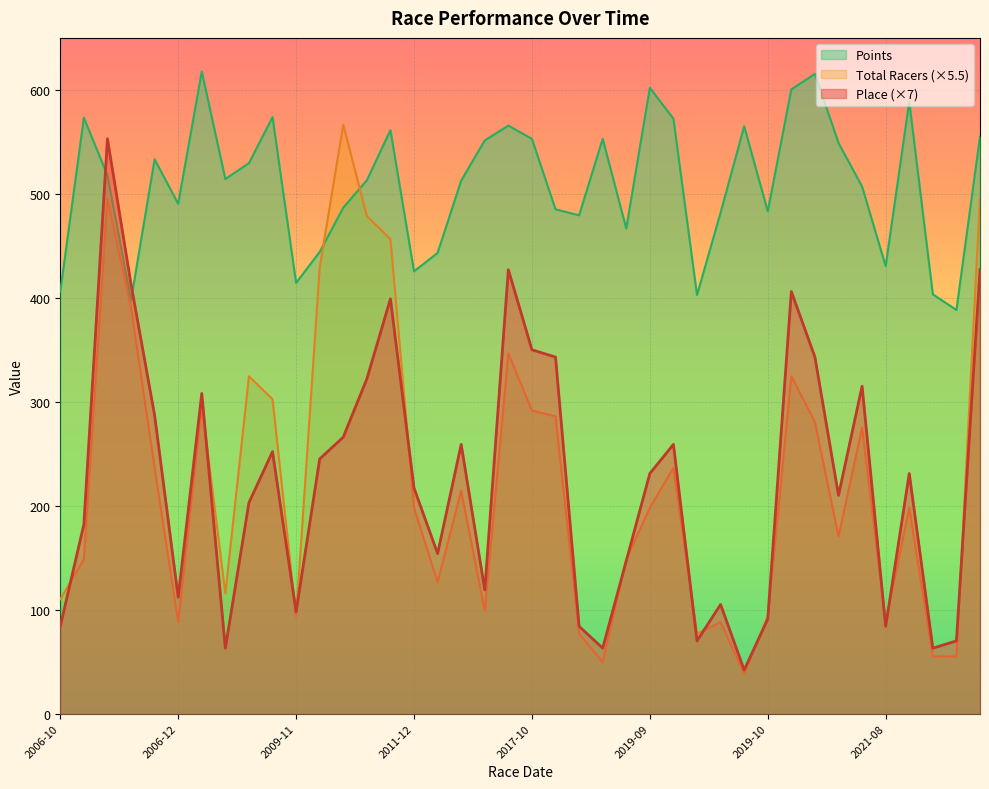

Which series has the widest spread of values?

Total Racers (×5.5)